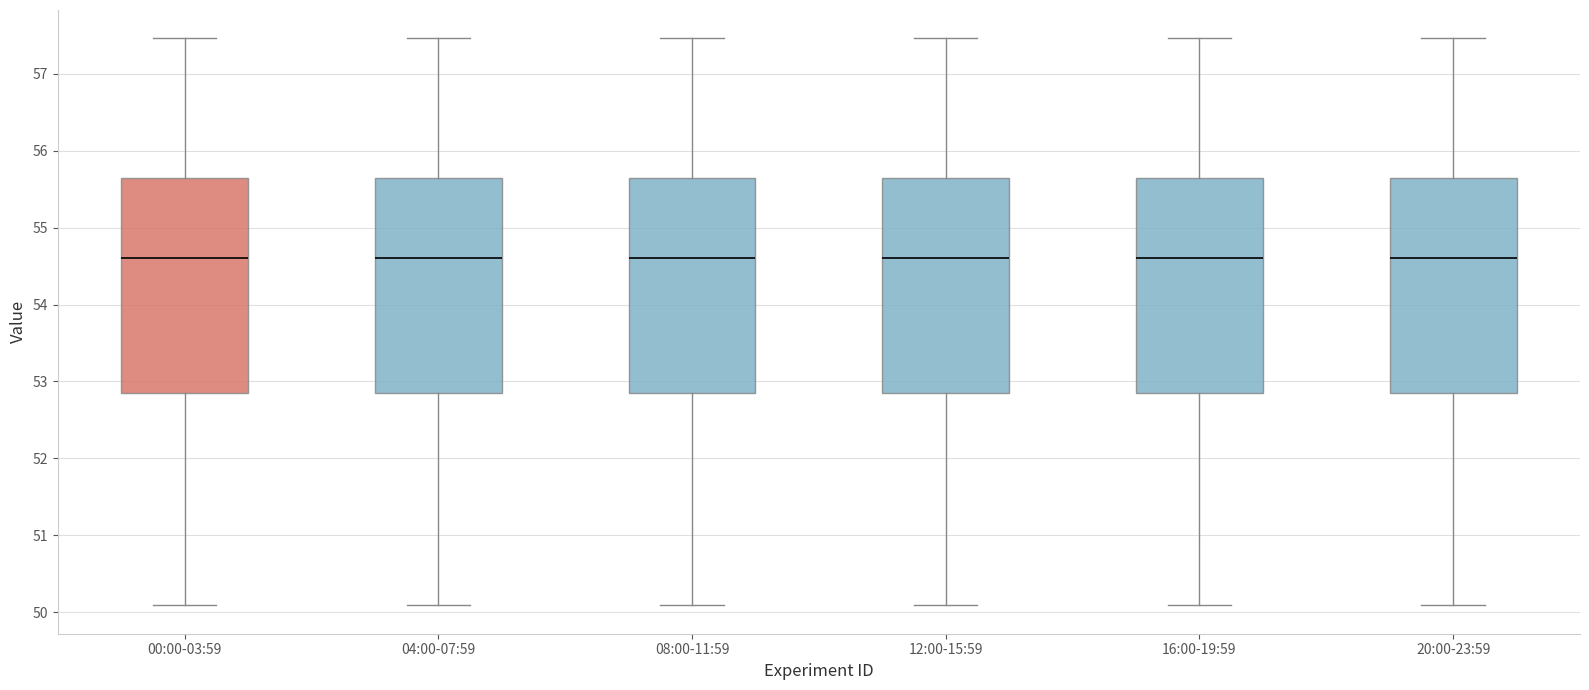

Where is the upper edge of the box for 00:00-03:59 on the y-axis? The values are not printed on the chart, so give them approximately, as read against the axis.

55.6